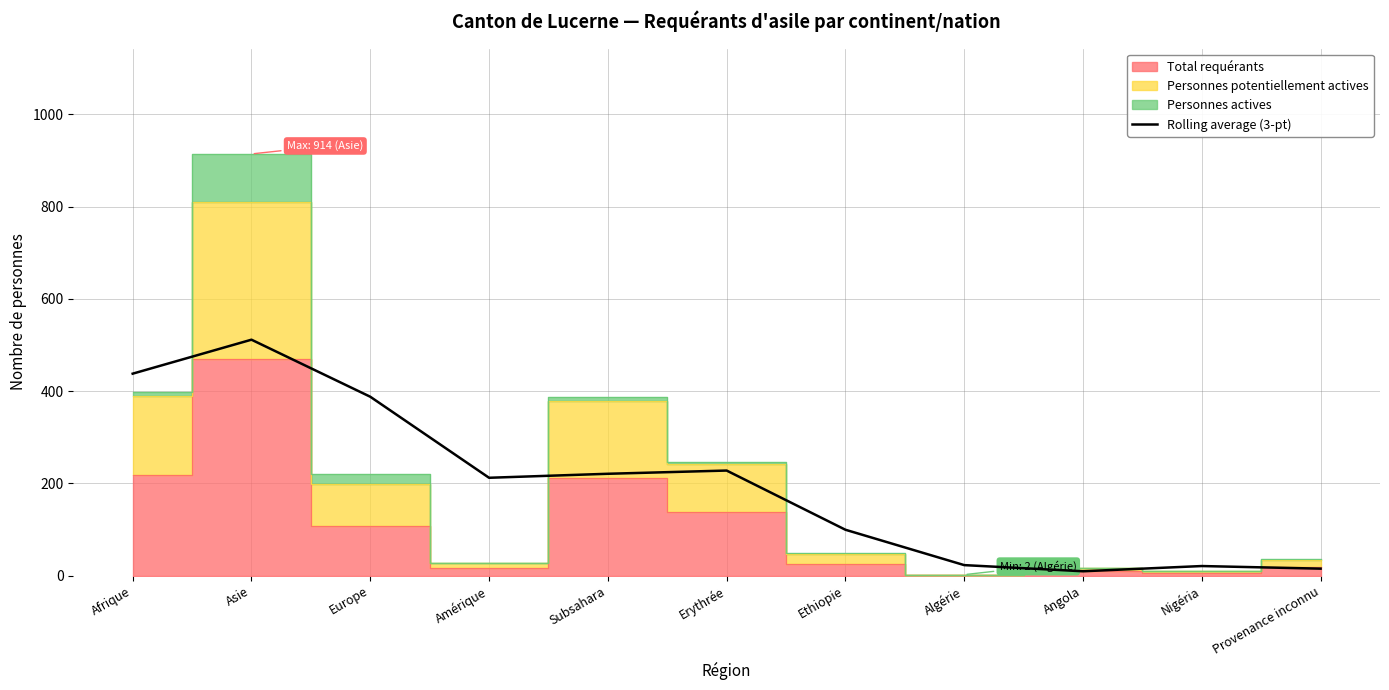

True or false: Rolling average (3-pt) has a value of 188.0 at Europe.

False